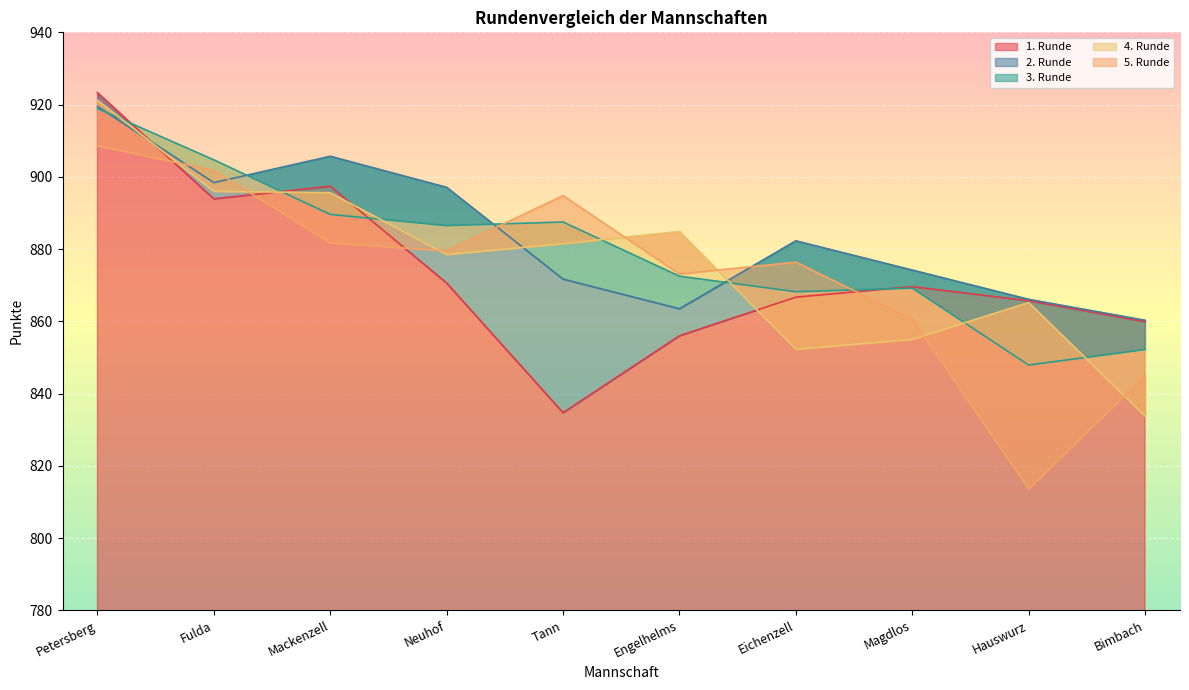

At which label does 4. Runde first exceed 881?

Petersberg